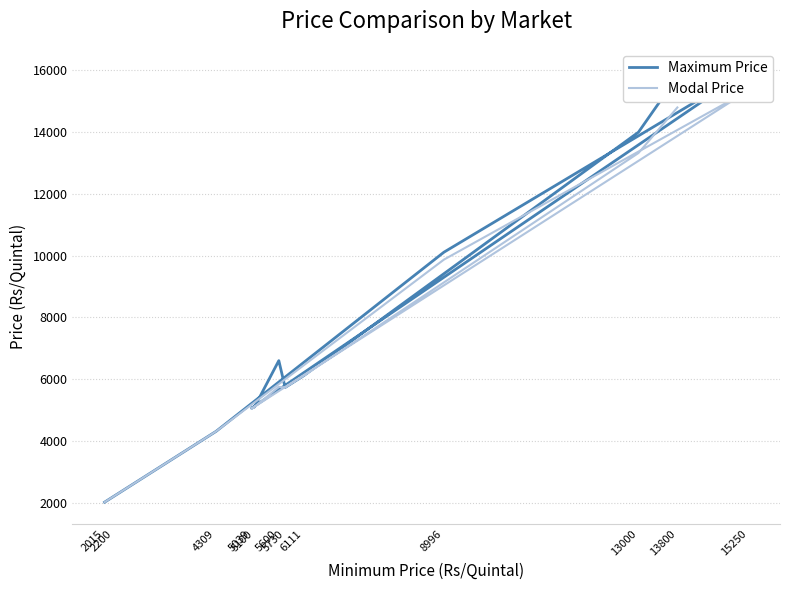

At 13000, list the series in order from smallest to largest.

Modal Price, Maximum Price